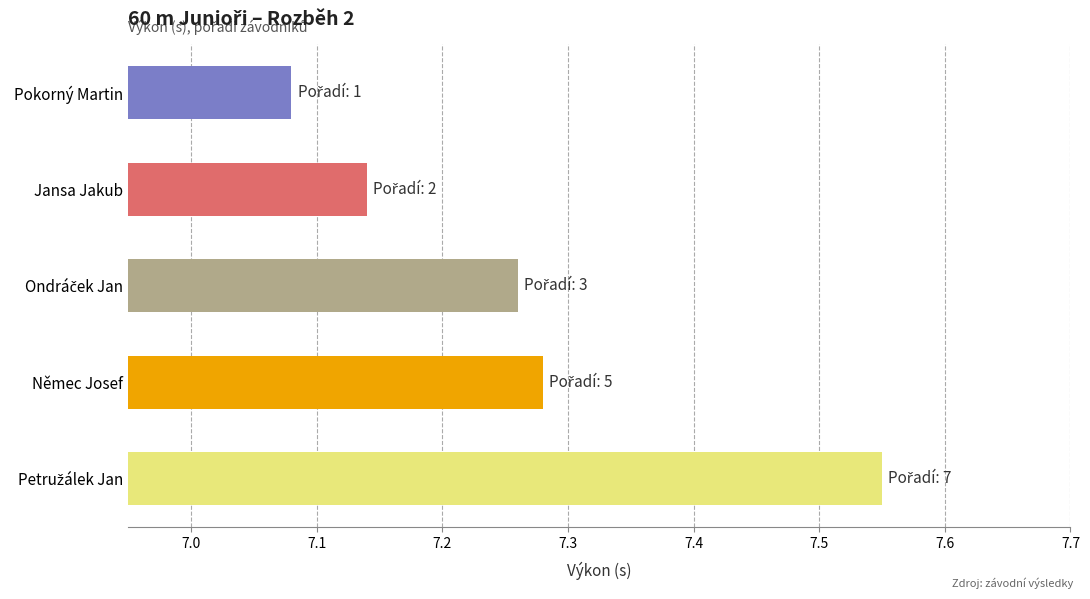

What is the sum of all values?

36.3